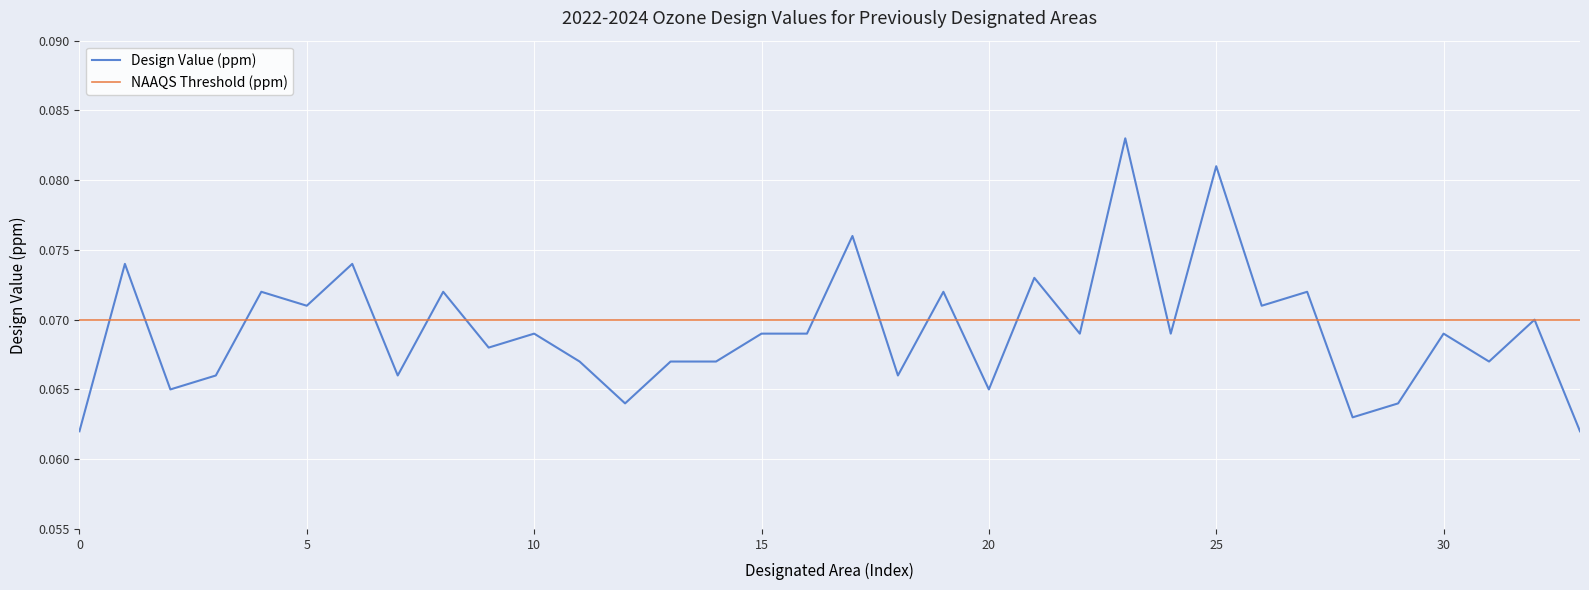

What is the sum of all NAAQS Threshold (ppm) values?

2.4